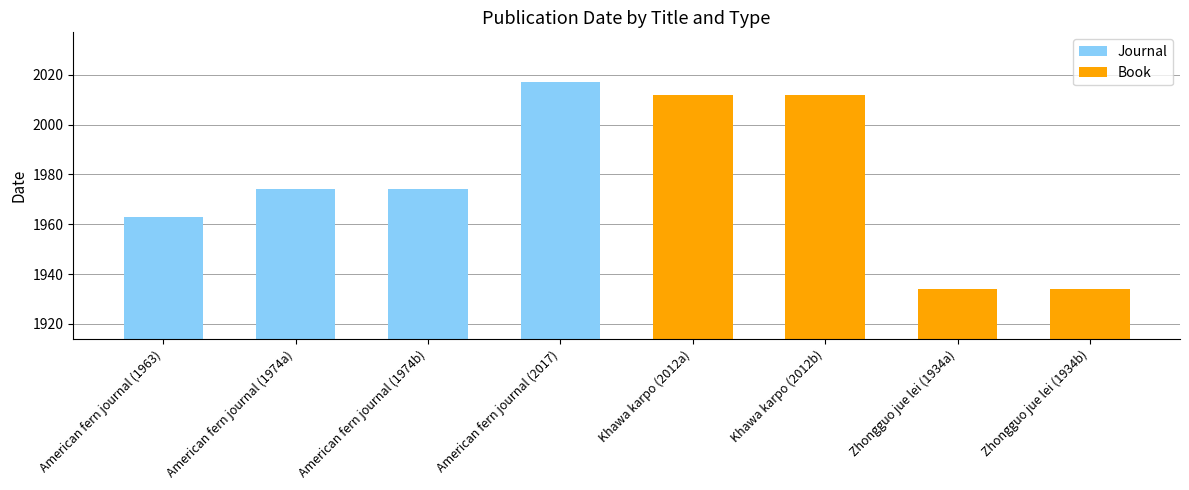

Are the bars horizontal?

No